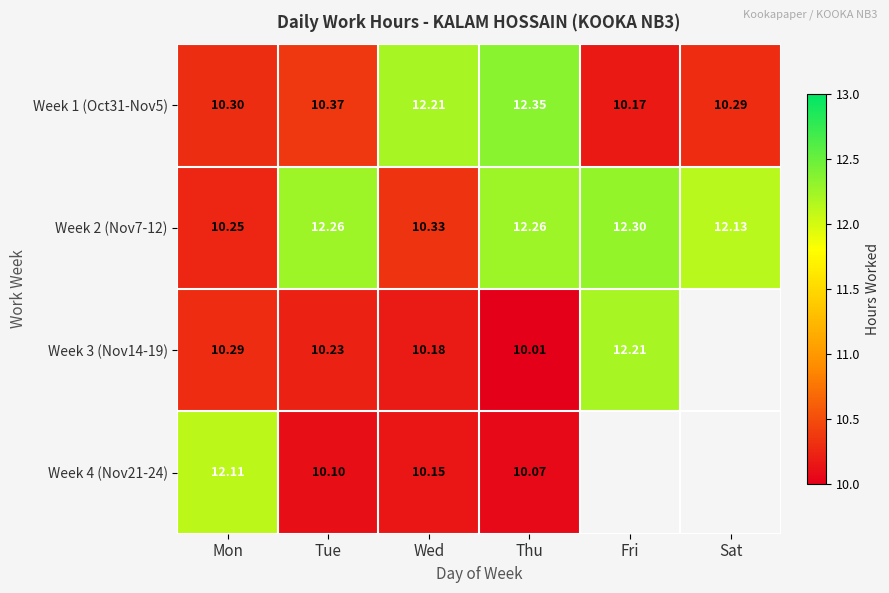

At which label does Week 2 (Nov7-12) first exceed 12?

Tue